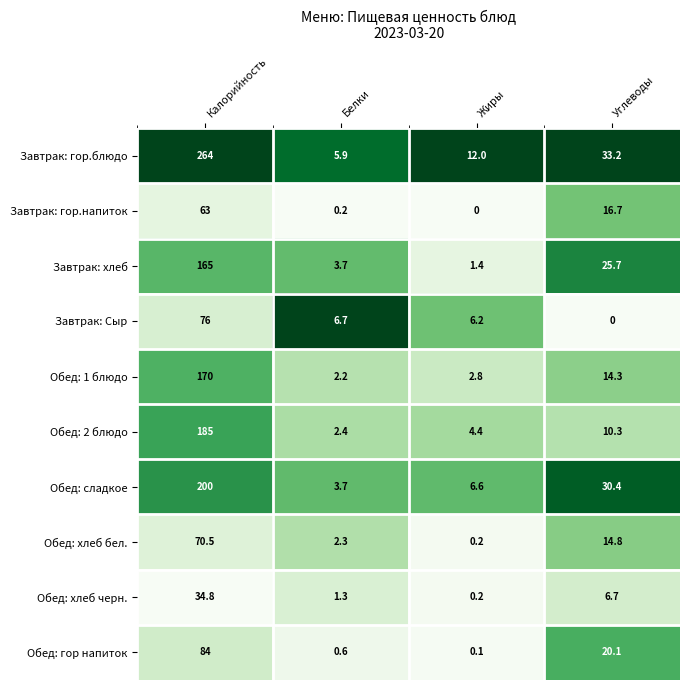

What is the average value of the Обед: 2 блюдо series?

50.5